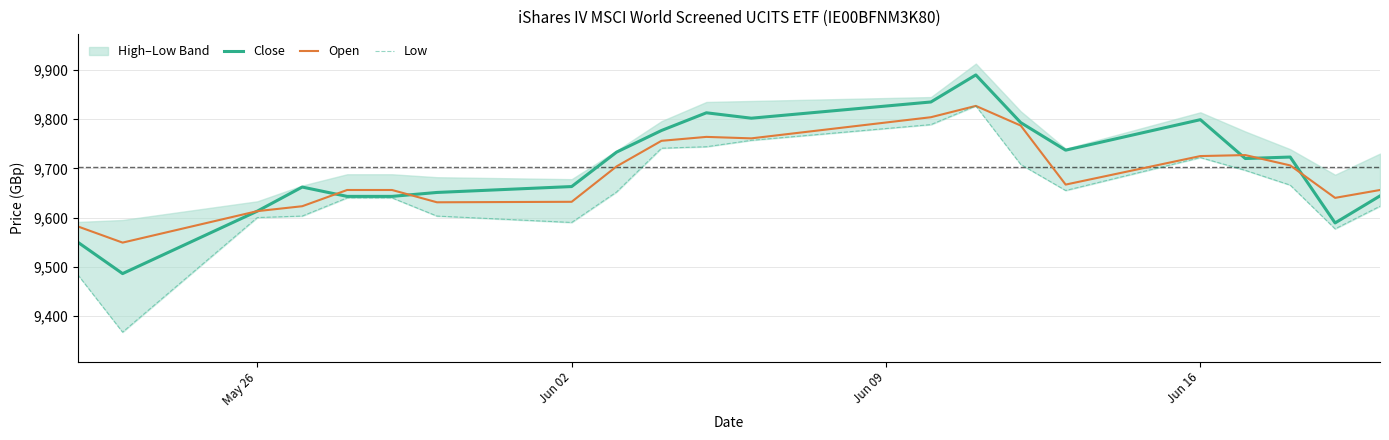

What is the average value of the Low series?

9652